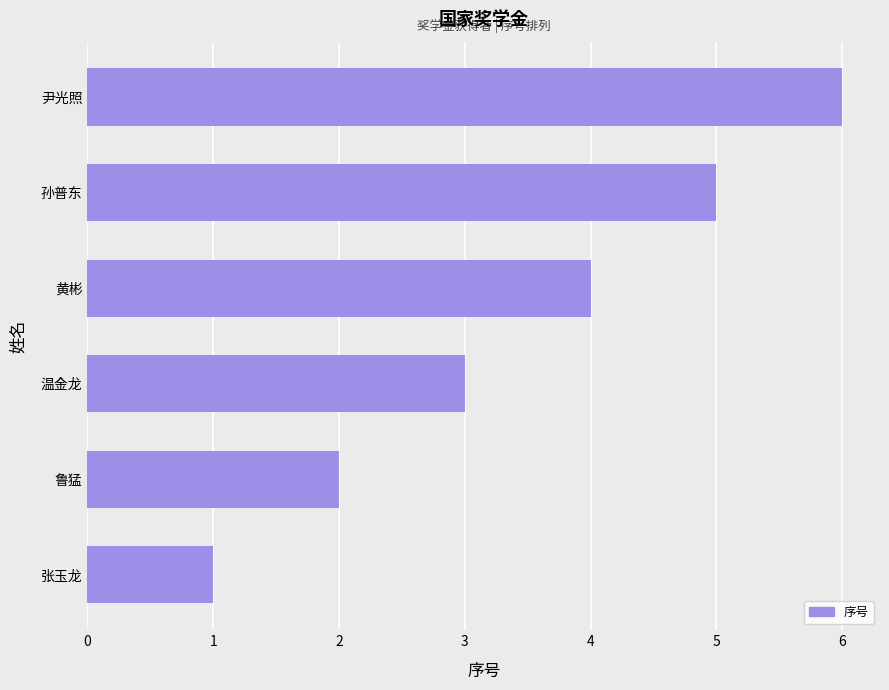

What is the ratio of the value at 张玉龙 to the value at 鲁猛?

0.5